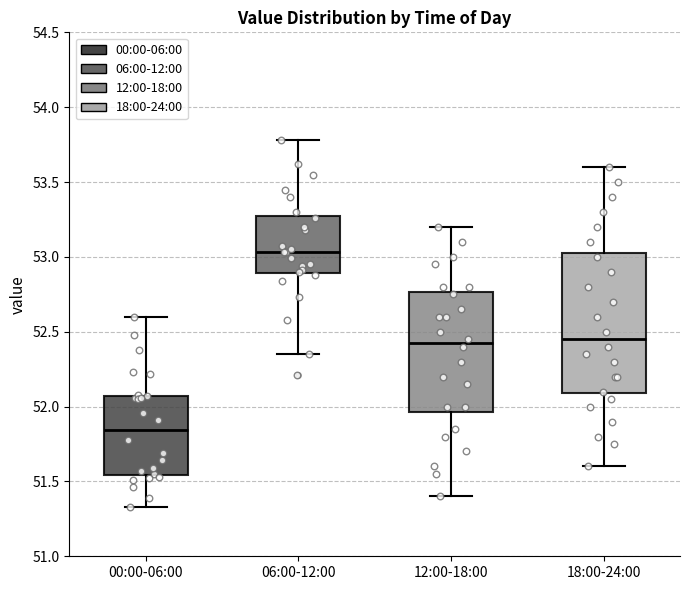

Which box is the tallest, from its lower edge to its upper edge?

18:00-24:00